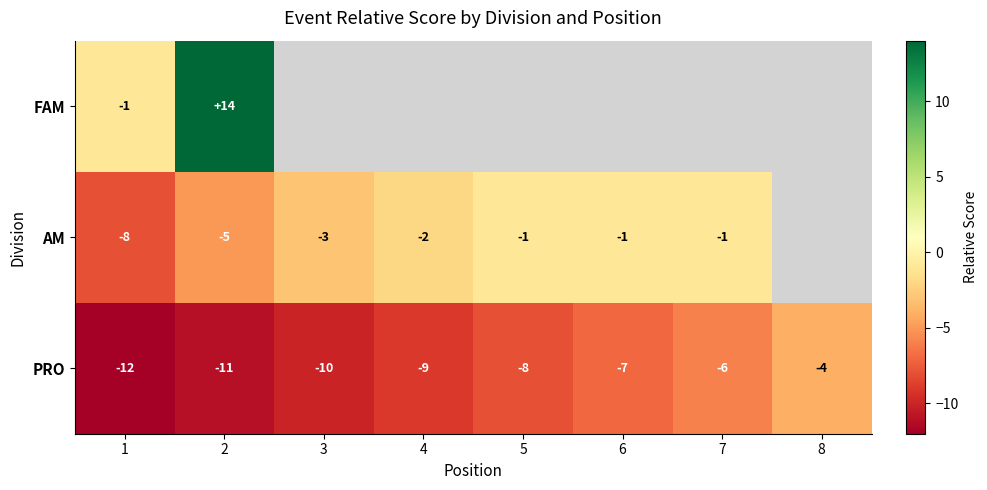

What is the spread (max minus min) of values at 1?

11